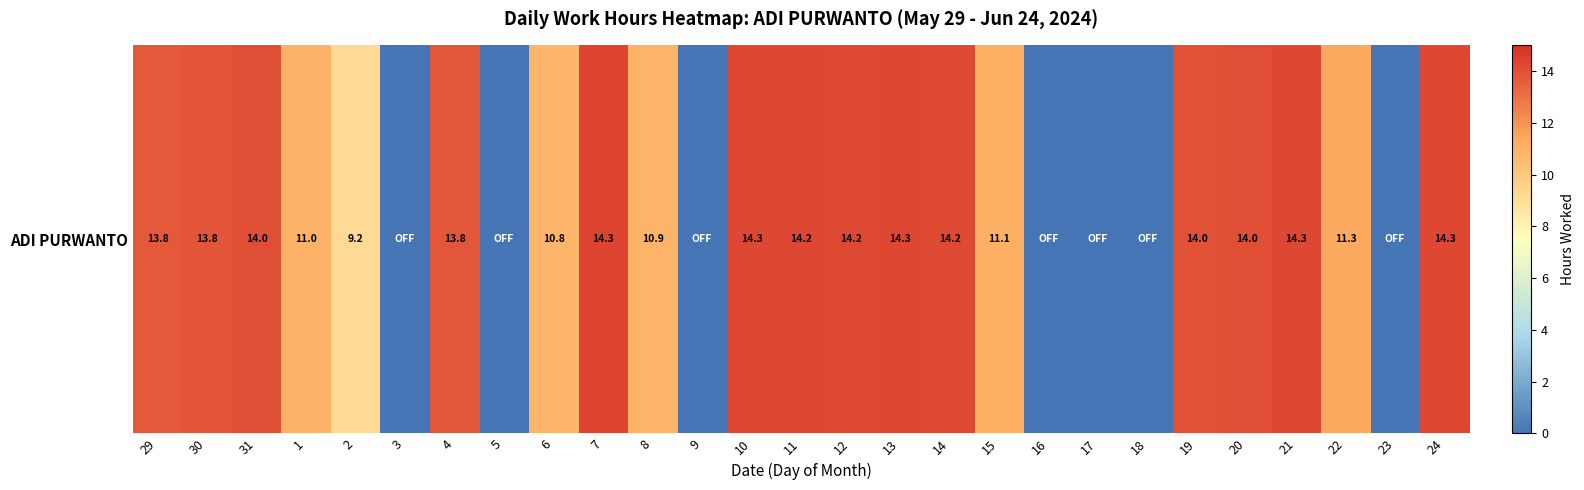

Read the value at 20.

14.0